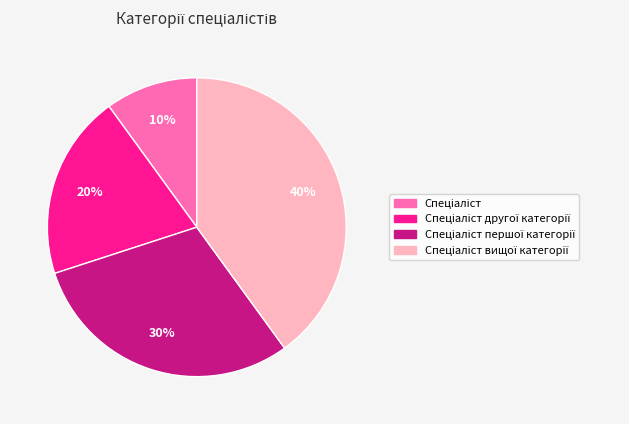

To the nearest percent, what is the average slice percentage?

25%